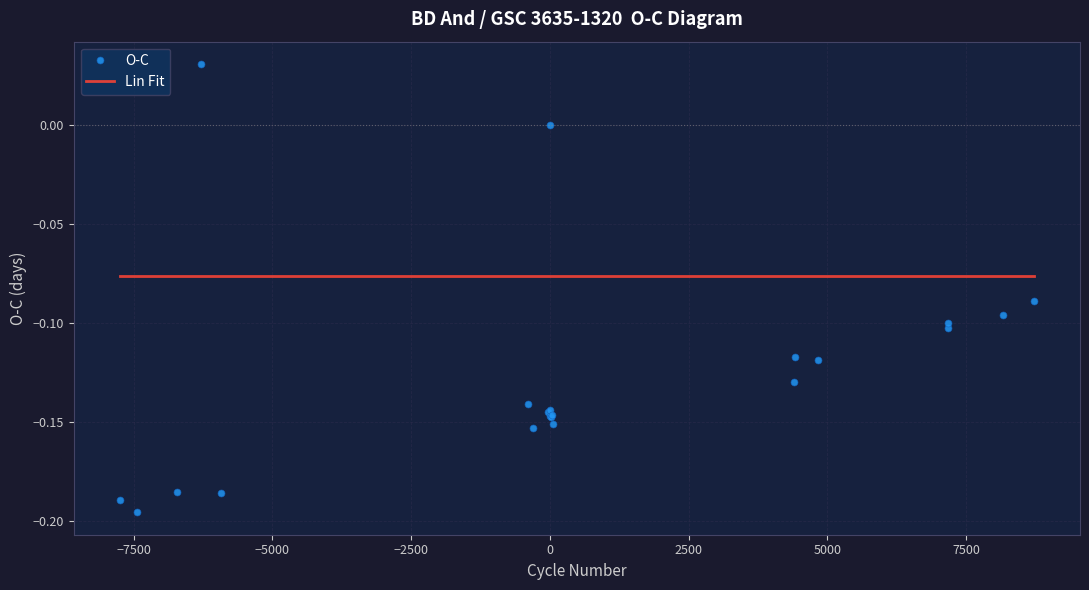

List the series in order of their overall mean, highest first.

Lin Fit, O-C